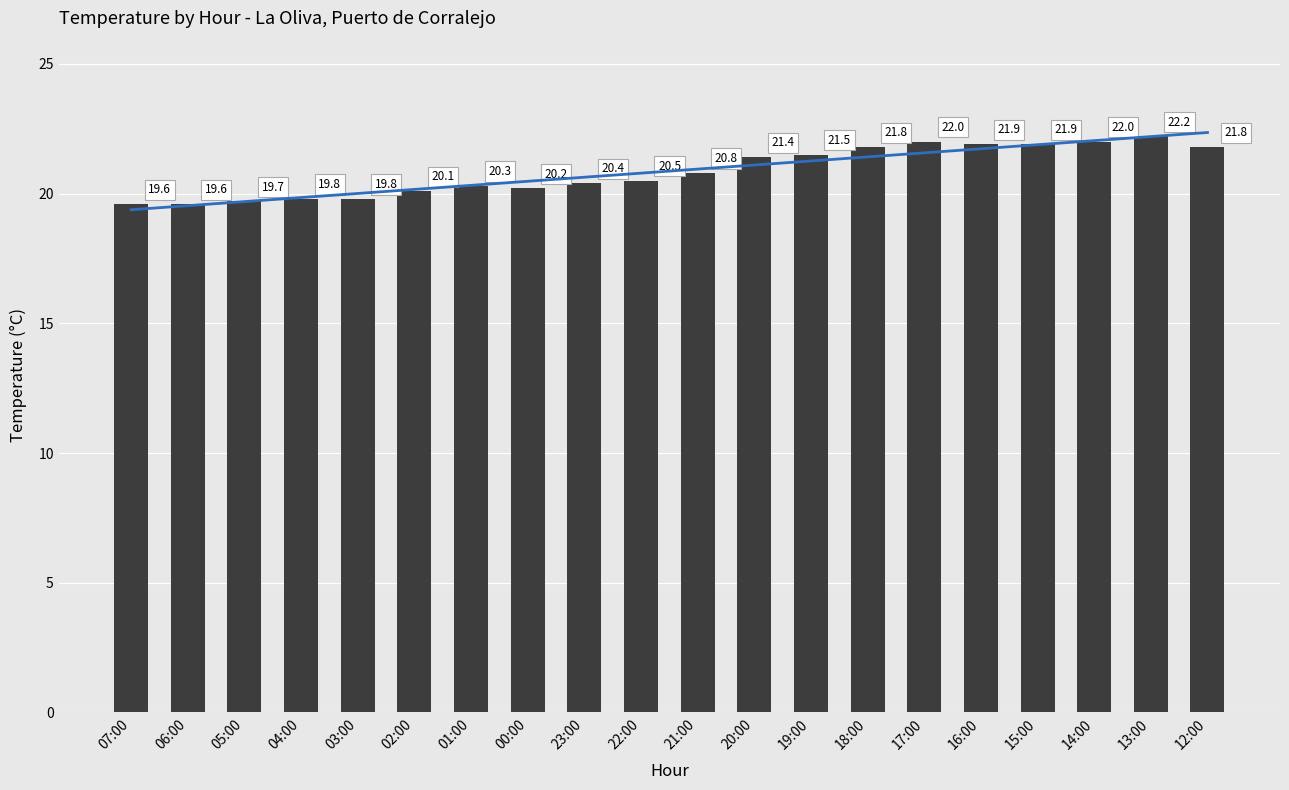

Does the chart contain any negative values?

No